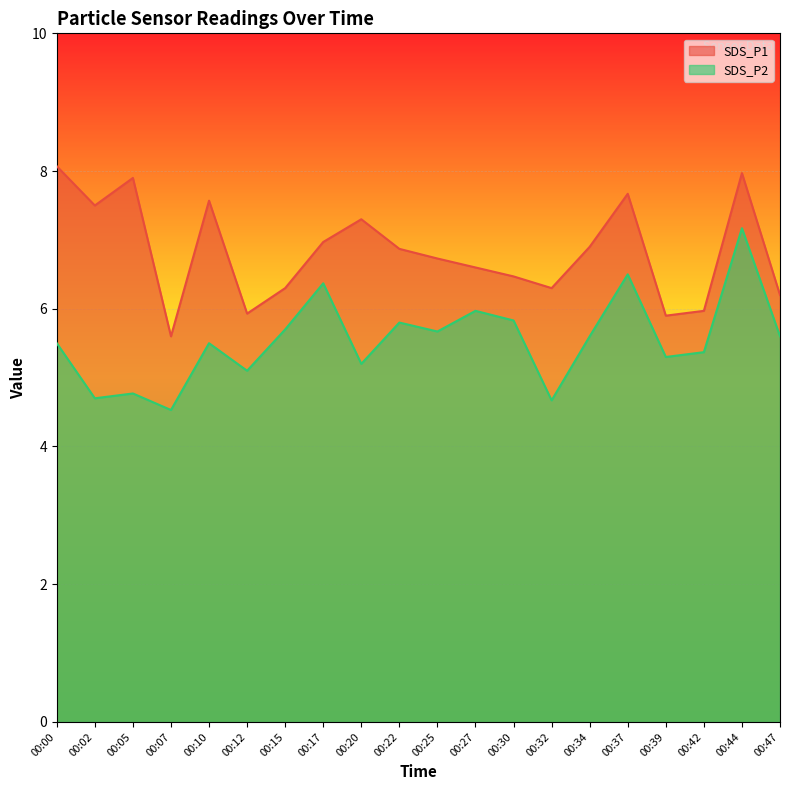

Reading right to left, what are all the values shown in this chart?

SDS_P1: 6.2	8.0	6.0	5.9	7.7	6.9	6.3	6.5	6.6	6.7	6.9	7.3	7.0	6.3	5.9	7.6	5.6	7.9	7.5	8.1
SDS_P2: 5.6	7.2	5.4	5.3	6.5	5.6	4.7	5.8	6.0	5.7	5.8	5.2	6.4	5.7	5.1	5.5	4.5	4.8	4.7	5.5